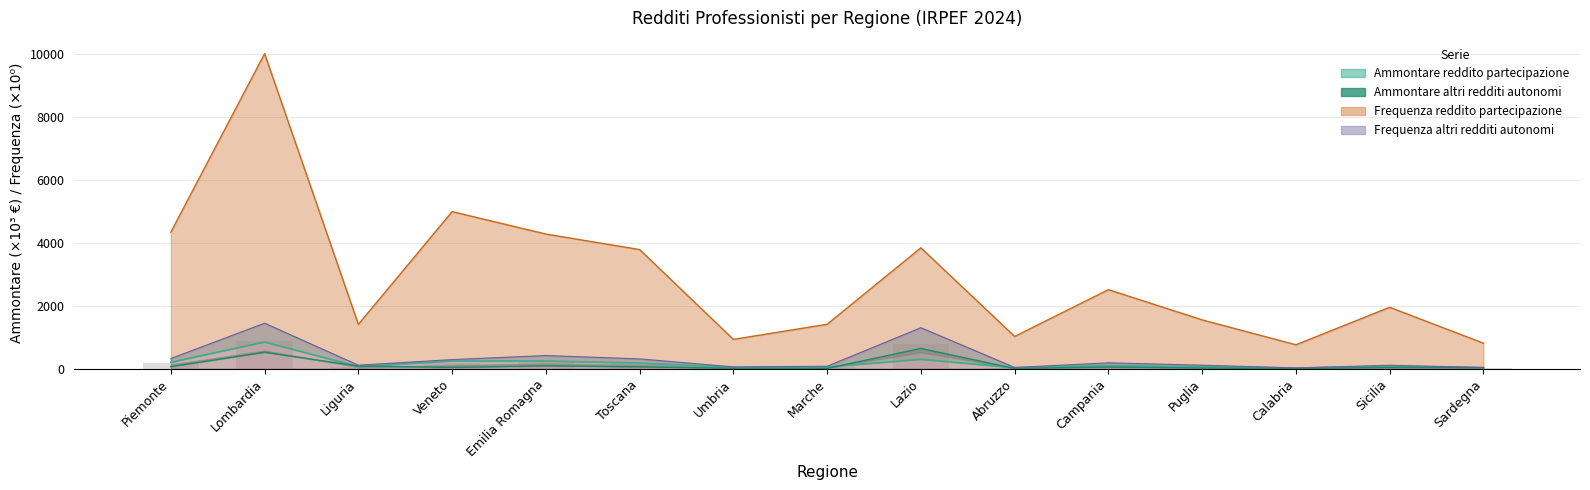

True or false: Frequenza altri redditi autonomi has a value of 38.5 at Abruzzo.

True